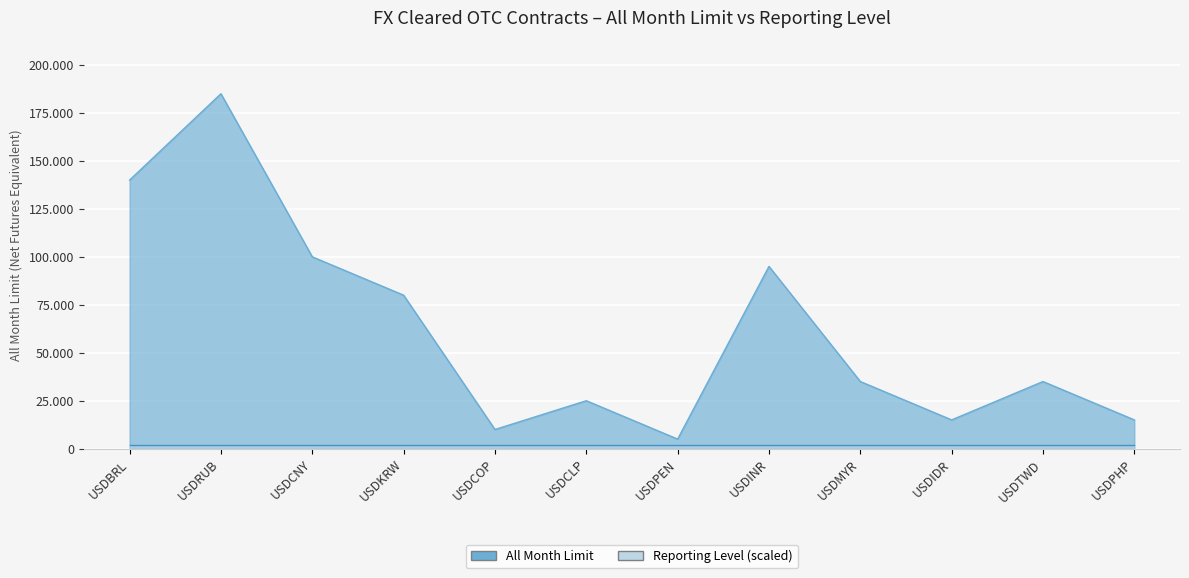

At which category does the data reach its first local peak?

USDRUB